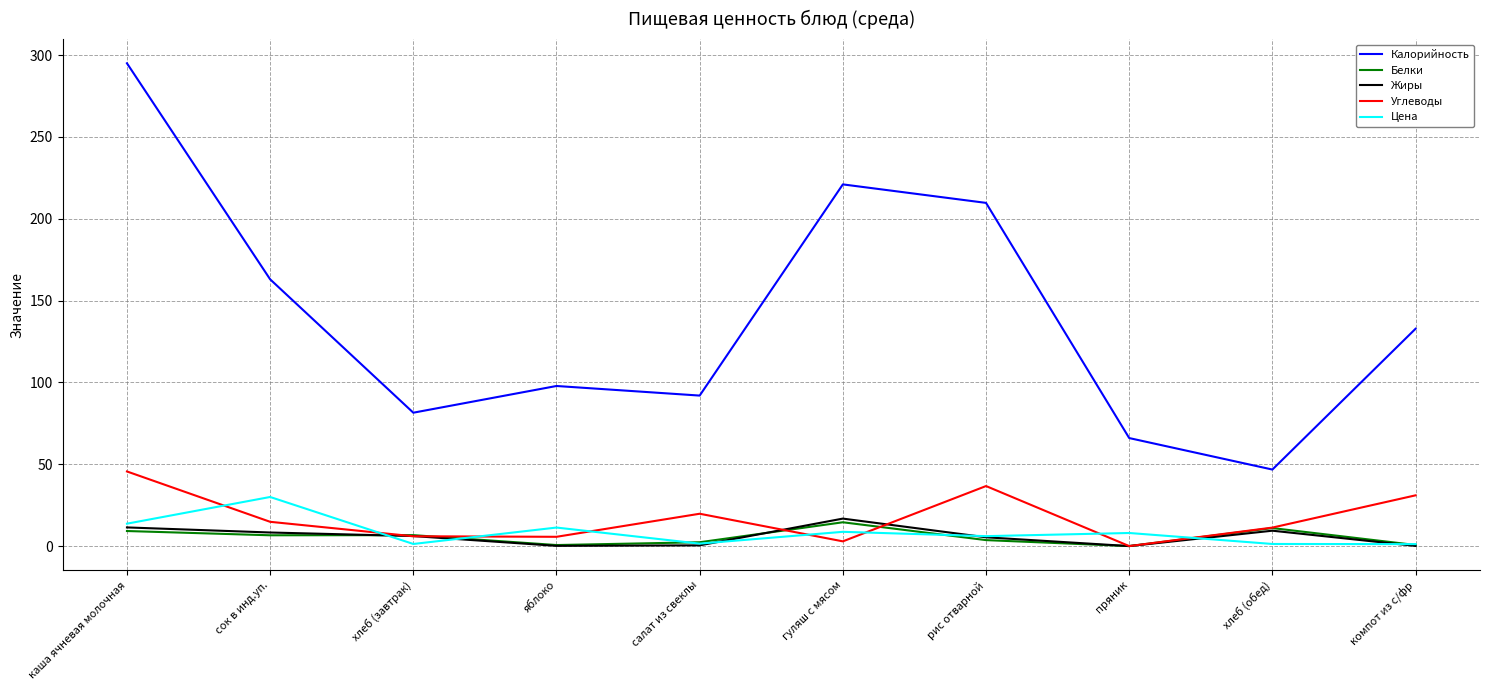

What is the average value of the Белки series?

5.5